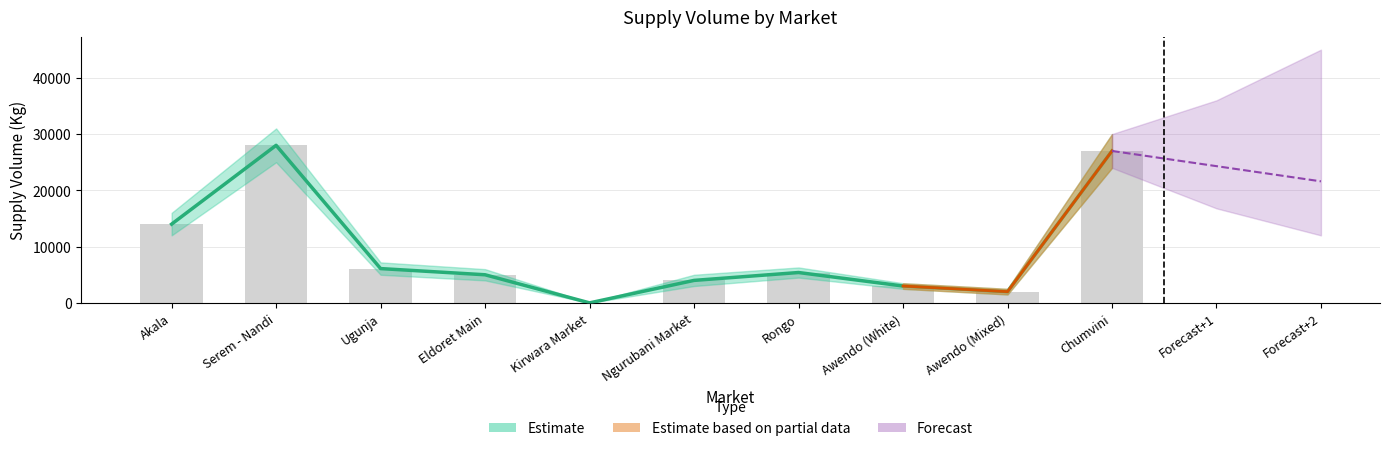

Approximately how many times larger is the value at Akala compared to Awendo (White)?

4.7